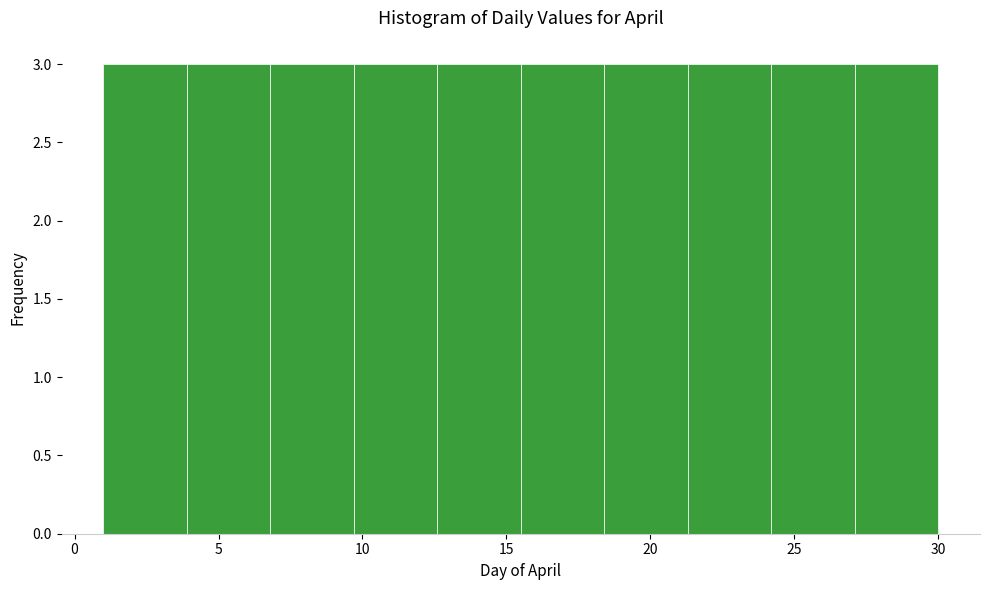

Reading left to right, list every bar in this chart as the range it spans on the x-axis followed by its height. Neither the bar edges nor the heights are printed on the chart, so give them approximately, as read against the axes.

1.0 to 3.9: 3
3.9 to 6.8: 3
6.8 to 9.7: 3
9.7 to 12.6: 3
12.6 to 15.5: 3
15.5 to 18.4: 3
18.4 to 21.3: 3
21.3 to 24.2: 3
24.2 to 27.1: 3
27.1 to 30.0: 3